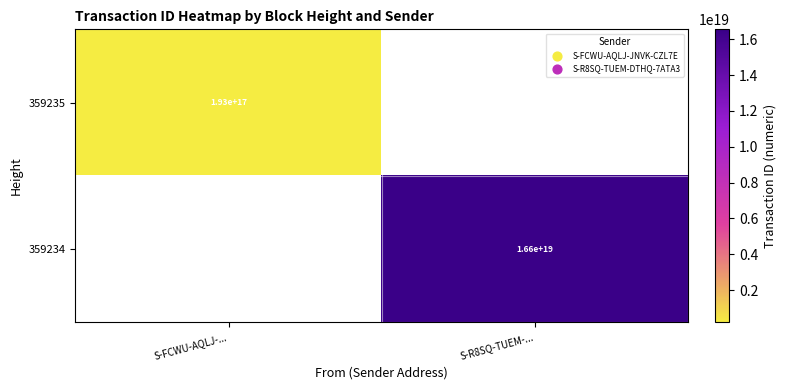

True or false: 359234 has a value of 3814620301956425728 at S-R8SQ-TUEM-....

False